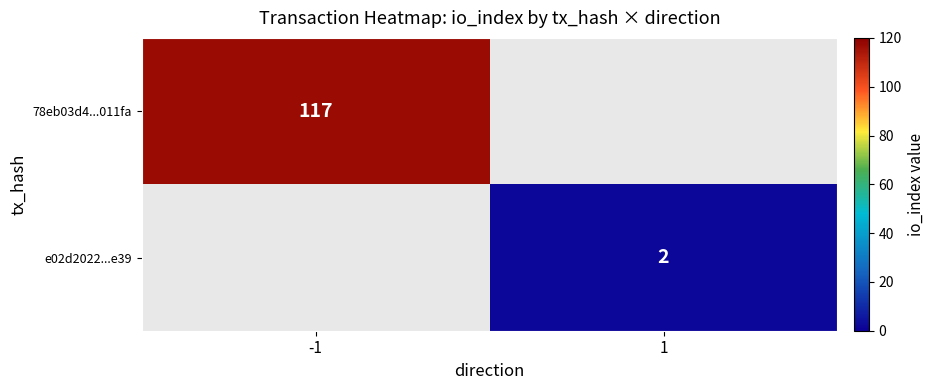

Is it true that e02d2022...e39 equals 3 at 1?

False